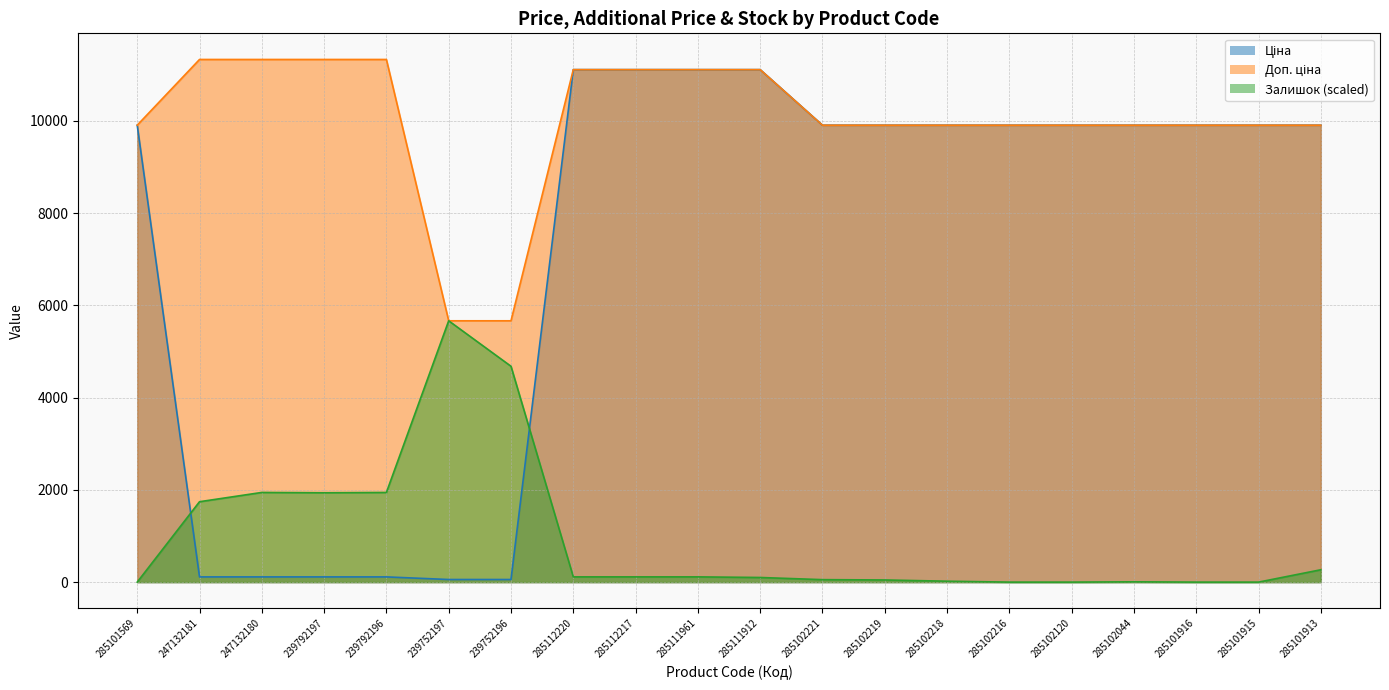

Read the Доп. ціна value at 239792197.

11334.0